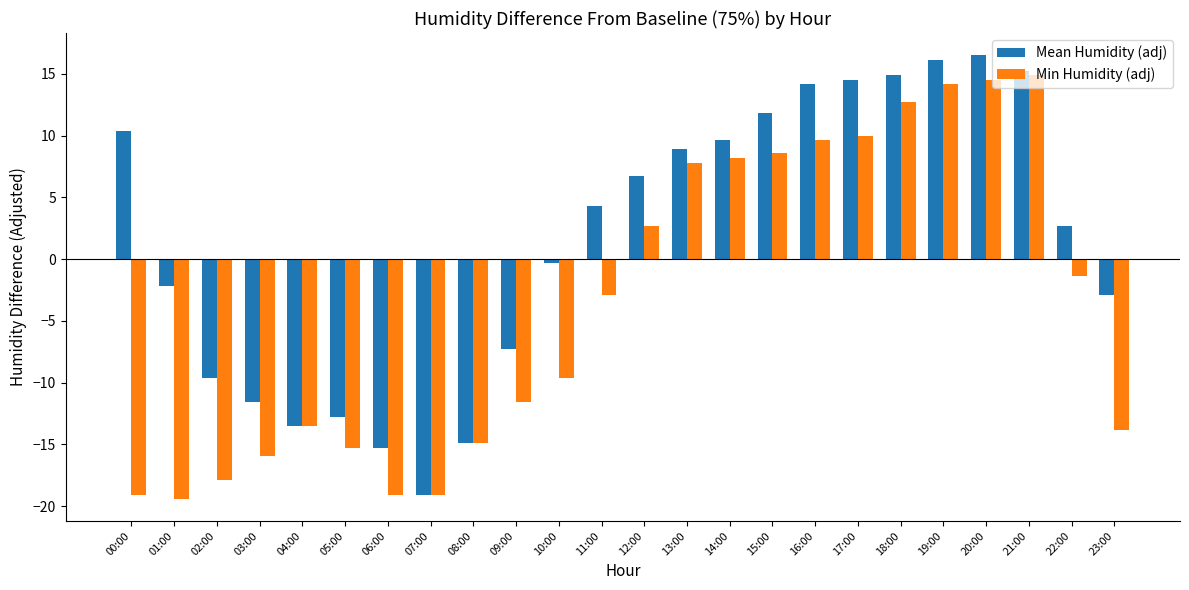

Count the number of categories in the chart.

24